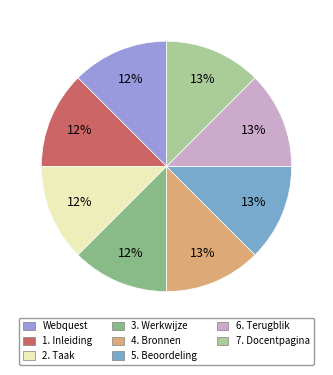

How many slices are in this pie chart?

8